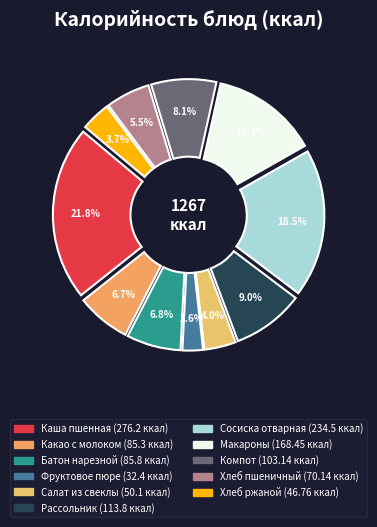

Count the number of slices in the pie.

11